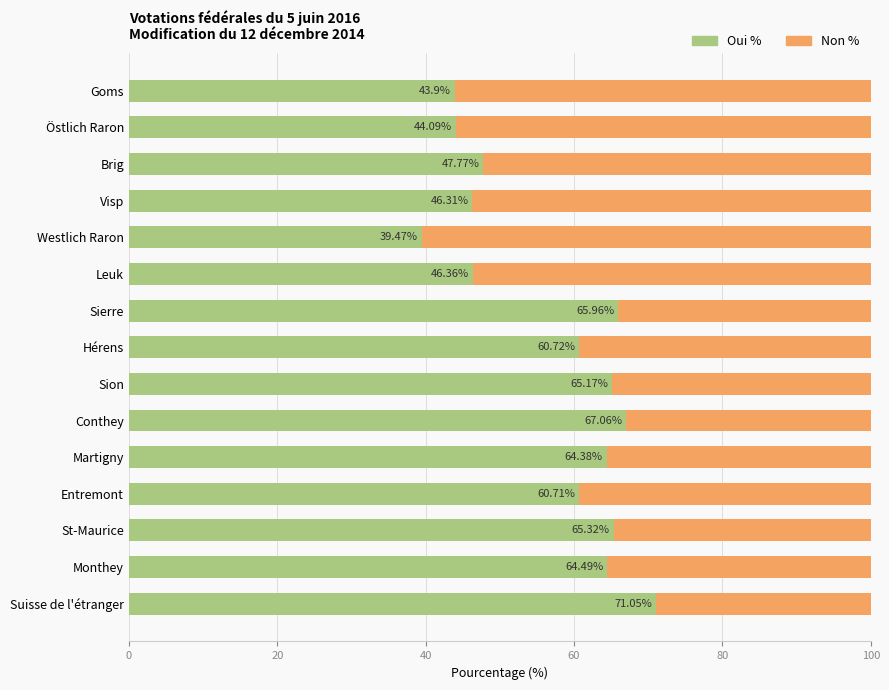

What is the total value across all series at Westlich Raron?

100.0